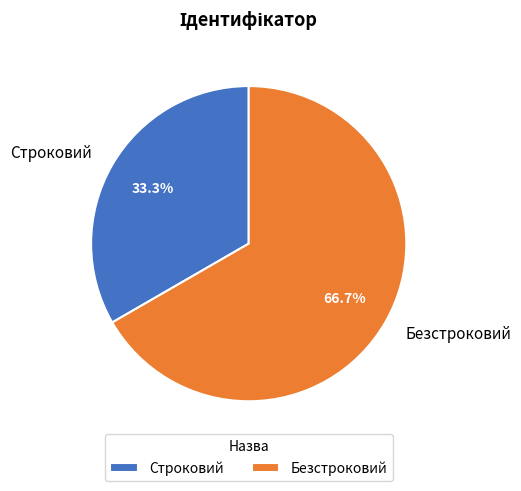

Does Безстроковий represent more than half of the total?

Yes